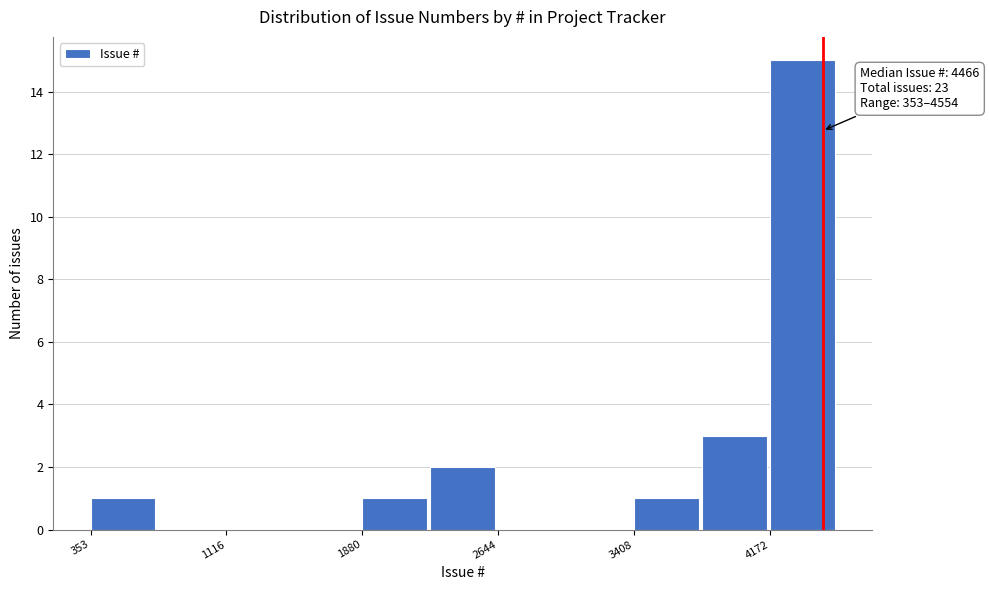

Around what value on the x-axis is the tallest bar? Give the approximate position of its centre, as read against the axis.

4400